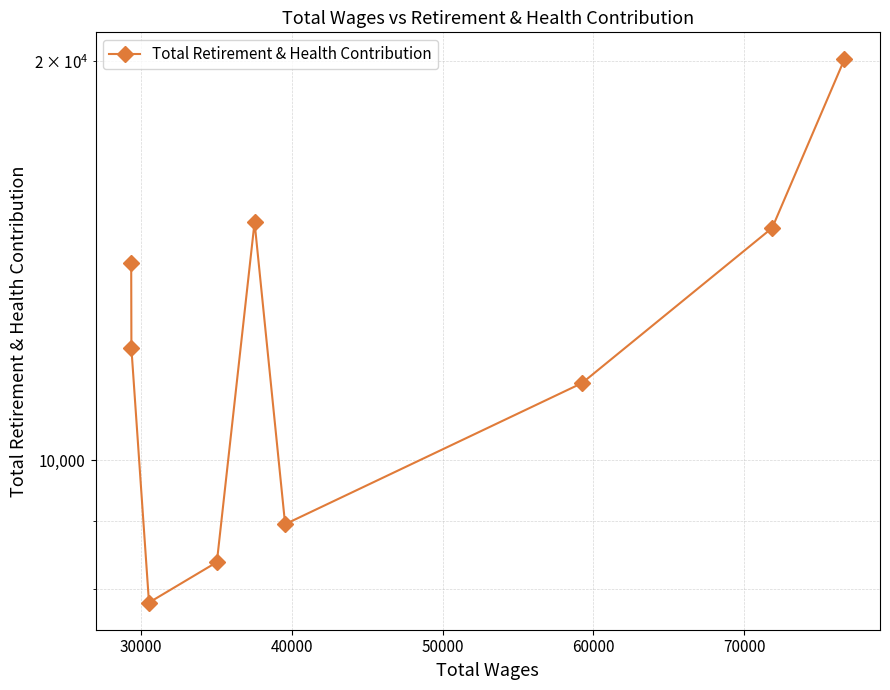

Is this an area chart (filled region under the line)?

No